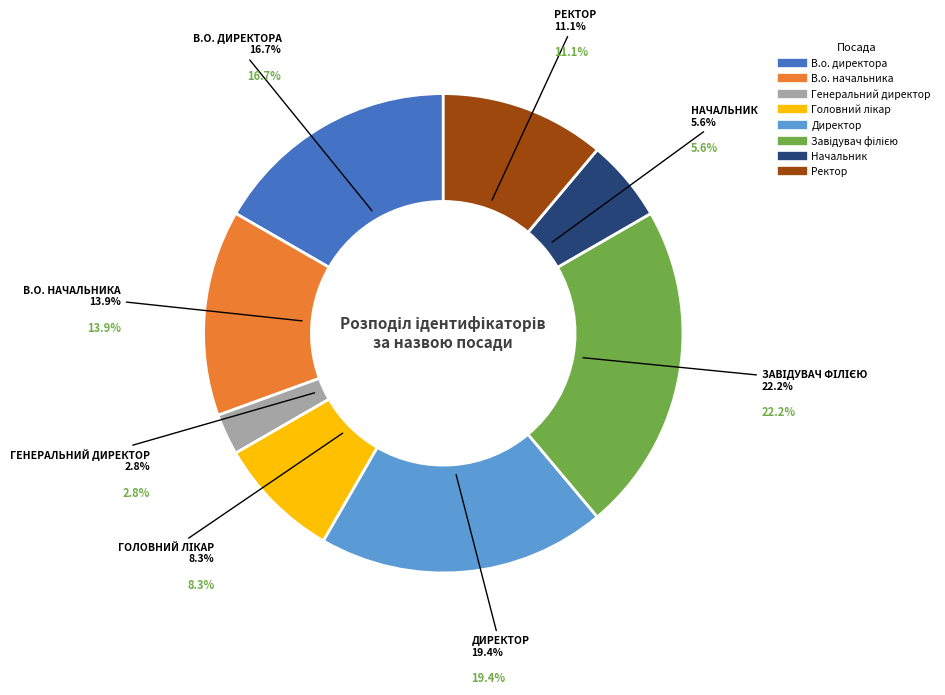

To the nearest percent, what is the average slice percentage?

12%